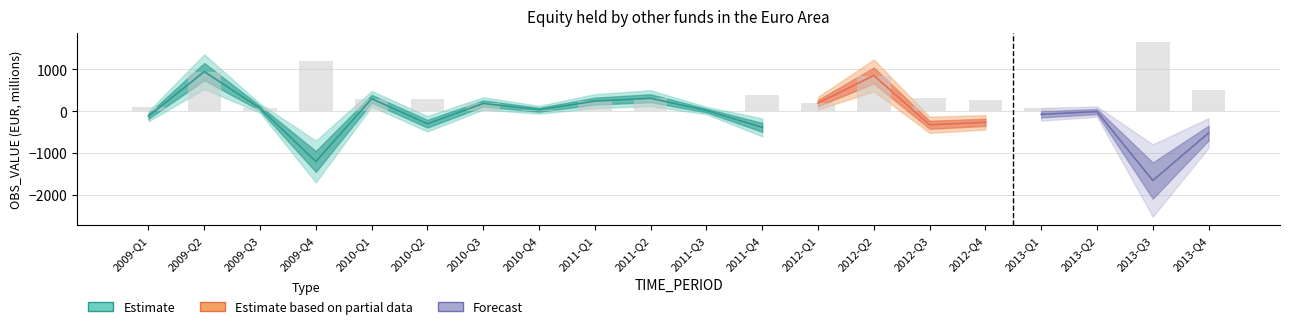

What is the average value?

-81.7